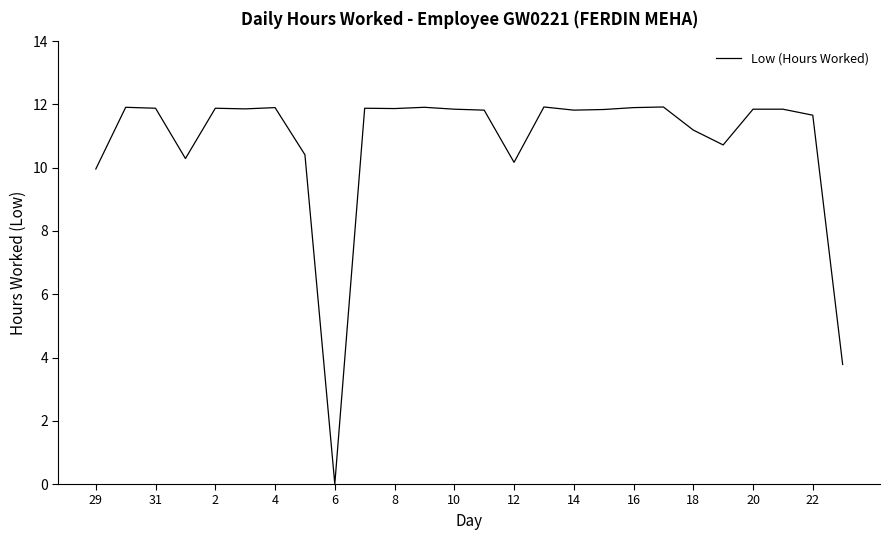

What is the greatest value displayed?

11.9